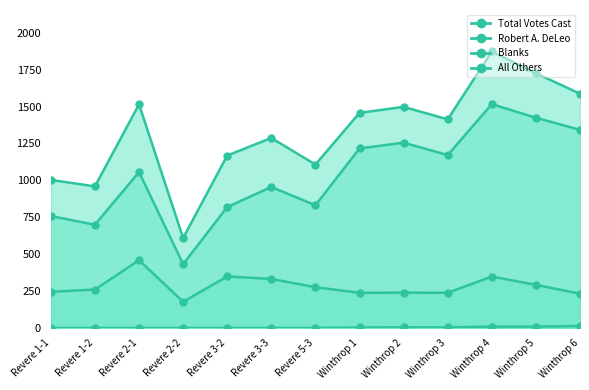

True or false: Robert A. DeLeo has more than 0 interior local peaks.

True